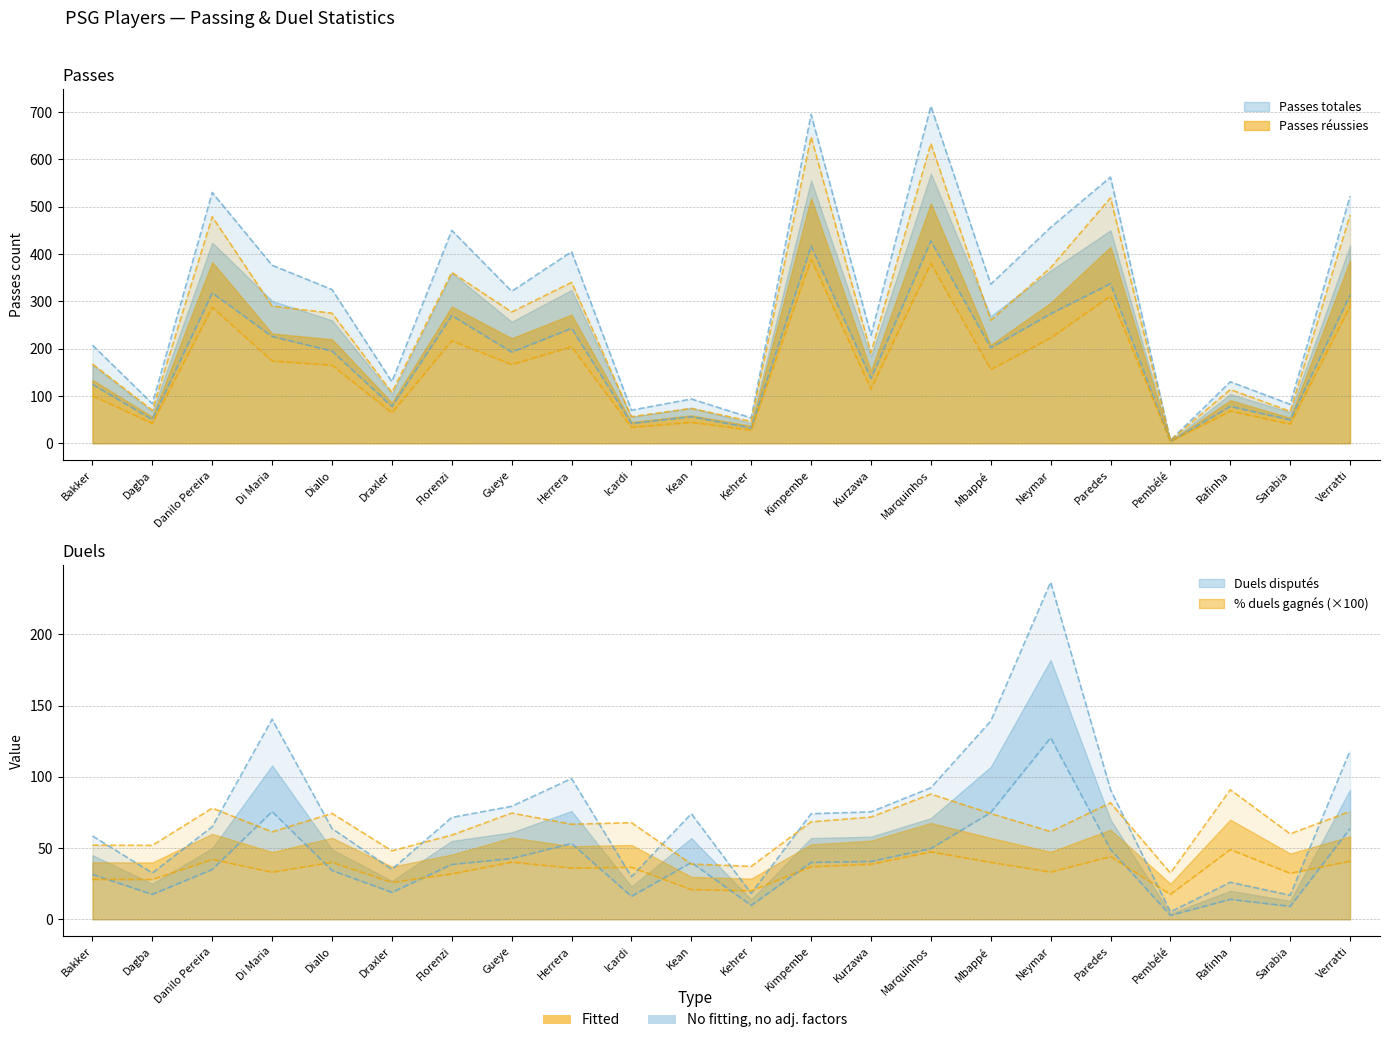

Is it true that Passes réussies equals 518.8 at Paredes?

True